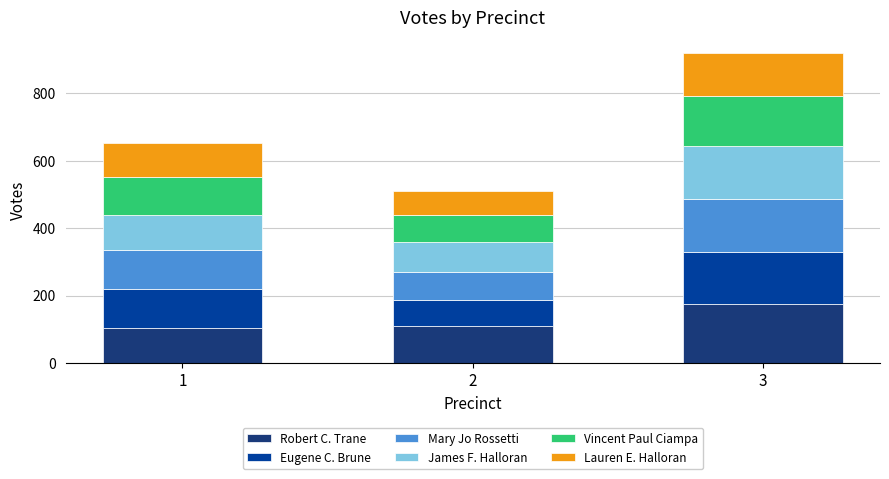

Are the bars horizontal?

No